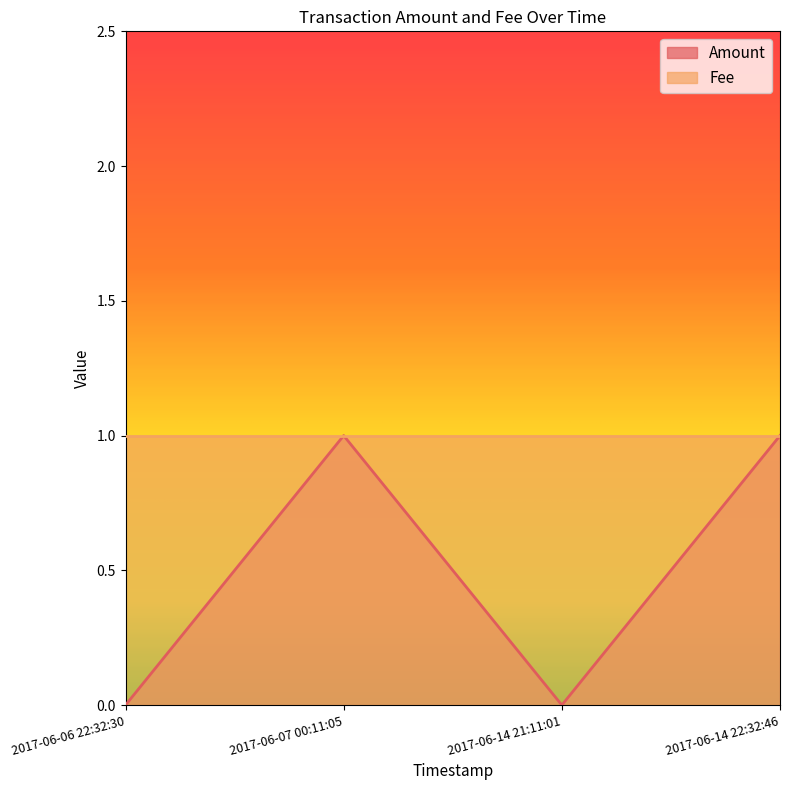

What position from the right is 2017-06-14 21:11:01?

2